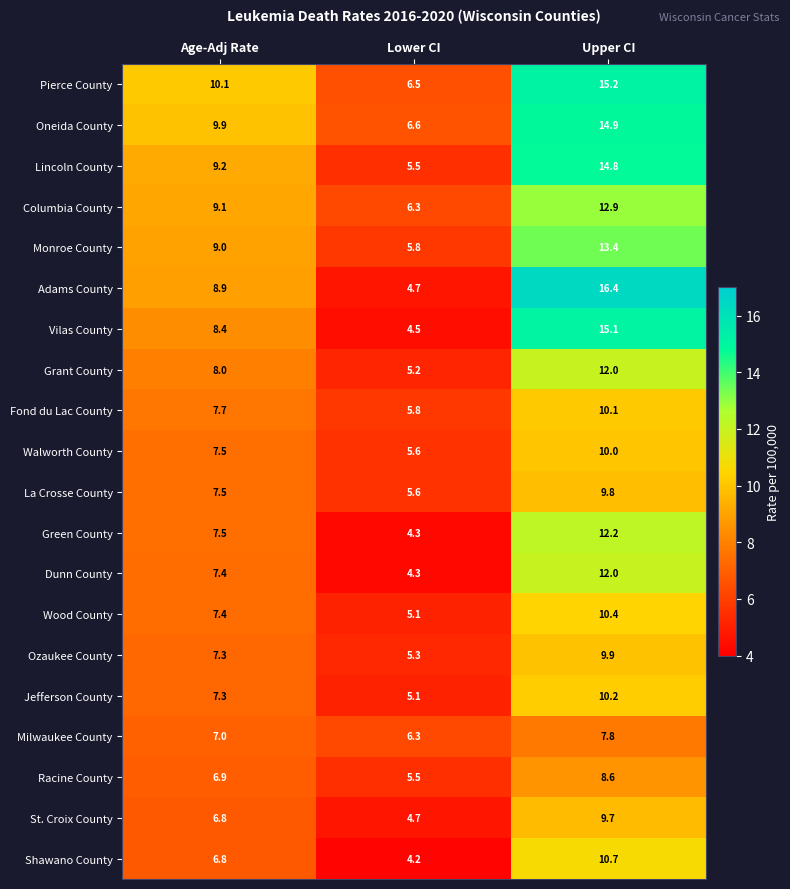

Rank the categories by Fond du Lac County value from lowest to highest.

Lower CI, Age-Adj Rate, Upper CI